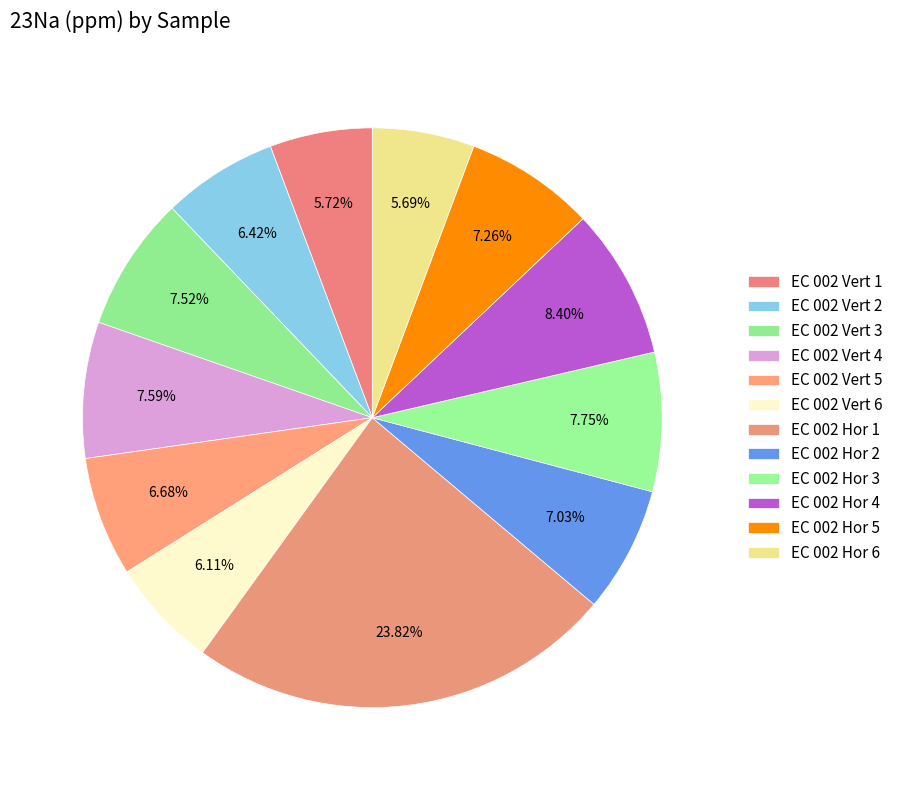

Is the sum of EC 002 Hor 6 and EC 002 Vert 2 greater than half?

No